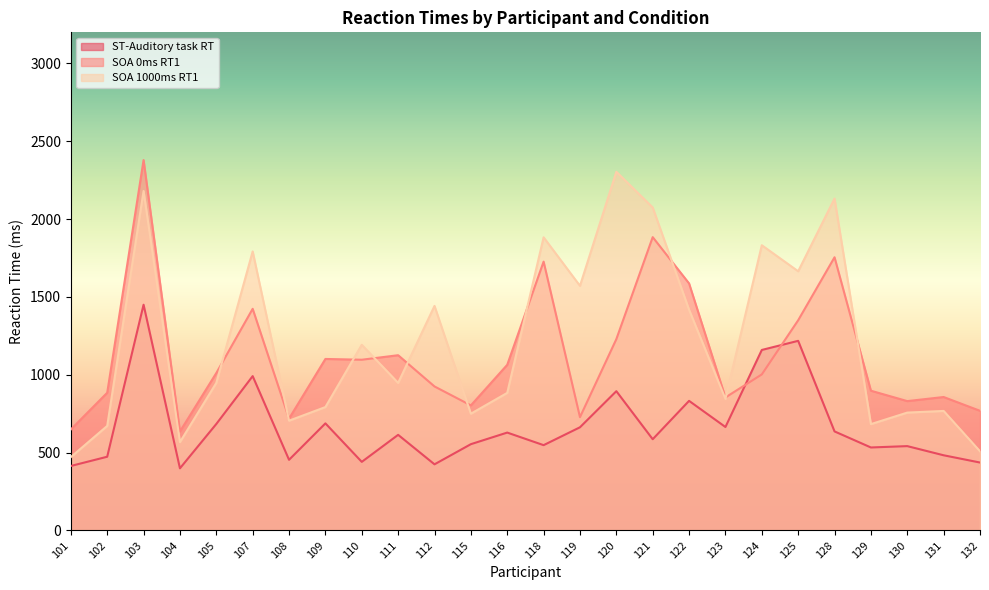

Between 108 and 111, which series saw the biggest shift?

SOA 0ms RT1